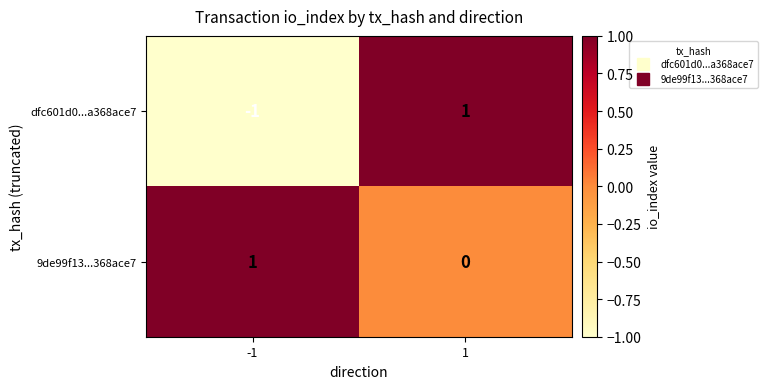

What is the maximum value shown in the chart?

1